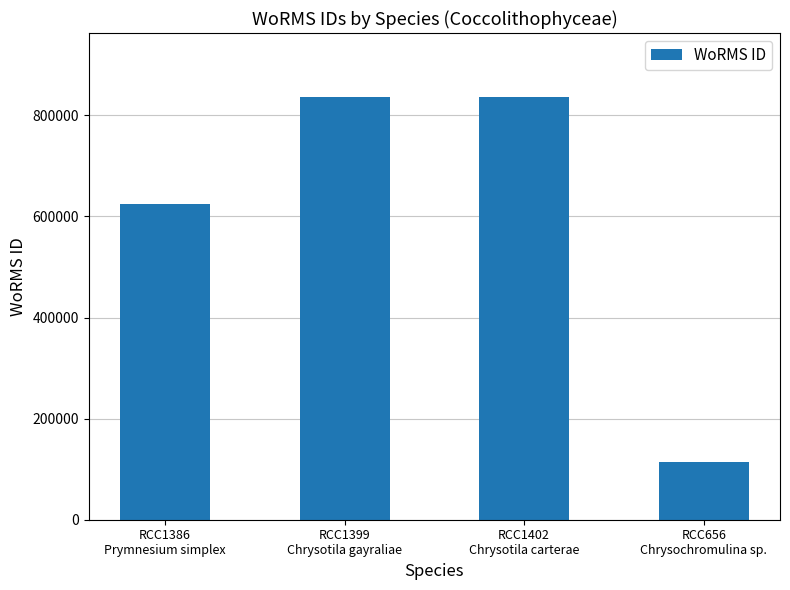

What is the value of the 4th bar from the left?

115090